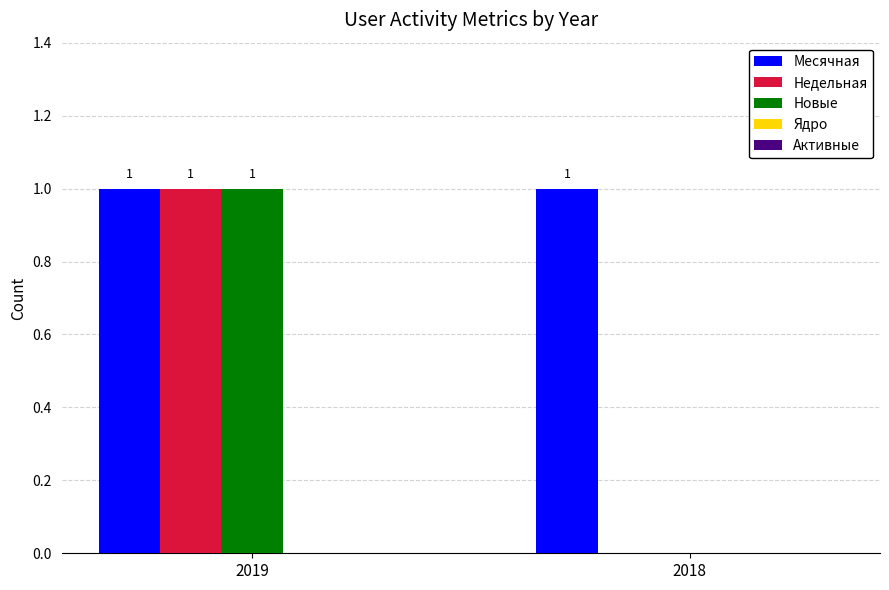

Are the bars horizontal?

No